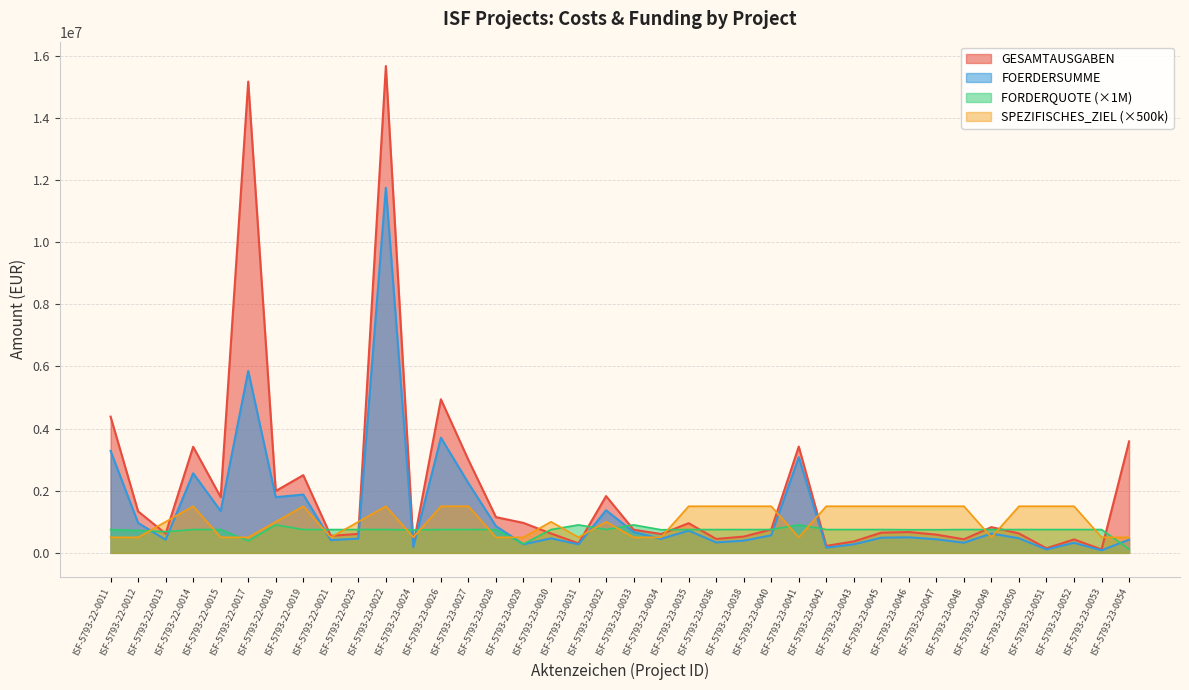

Reading left to right, transcribe all the data shown in this chart.

SPEZIFISCHES_ZIEL: 500000.0	500000.0	1000000.0	1500000.0	500000.0	500000.0	1000000.0	1500000.0	500000.0	1000000.0	1500000.0	500000.0	1500000.0	1500000.0	500000.0	500000.0	1000000.0	500000.0	1000000.0	500000.0	500000.0	1500000.0	1500000.0	1500000.0	1500000.0	500000.0	1500000.0	1500000.0	1500000.0	1500000.0	1500000.0	1500000.0	500000.0	1500000.0	1500000.0	1500000.0	500000.0	500000.0
GESAMTAUSGABEN: 4383380.9	1334835.9	618055.7	3413433.7	1792509.9	15161644.0	1990500.0	2499999.4	547075.3	610528.5	15662623.6	253934.3	4940809.8	2987599.7	1149148.6	962902.8	622053.7	305576.0	1826772.1	745160.2	605810.0	954111.2	448279.9	523211.4	751803.4	3419358.9	223714.2	367243.1	650458.3	670255.0	586219.9	436071.5	827814.4	624210.8	147367.5	431590.9	110125.3	3585074.8
FOERDERSUMME: 3280273.3	962475.0	420493.4	2560075.3	1344359.9	5850000.0	1791450.0	1874999.5	410294.5	457896.4	11746967.7	187032.2	3705607.4	2240599.7	859865.1	276410.3	466540.2	275000.0	1370079.1	670644.2	450310.7	715208.5	335799.9	392408.5	563852.6	3077423.0	167785.6	275432.3	487843.8	499061.4	436219.9	327053.1	620860.8	467975.0	110495.1	323693.2	82594.0	425112.6
FORDERQUOTE: 748300.0	721000.0	680300.0	750000.0	749900.0	385800.0	900000.0	749900.0	749900.0	749900.0	750000.0	736500.0	749900.0	749900.0	748200.0	287000.0	749900.0	899900.0	749900.0	899900.0	743300.0	749600.0	749000.0	750000.0	750000.0	899900.0	750000.0	749900.0	749900.0	744500.0	744100.0	749900.0	749900.0	749700.0	749700.0	750000.0	749900.0	118500.0